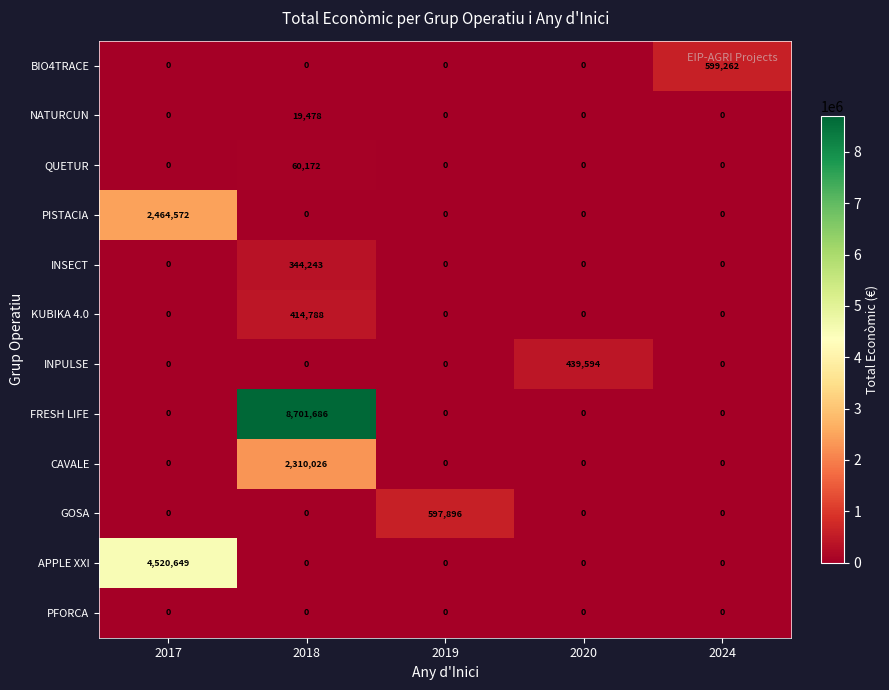

What is the maximum value shown in the chart?

8701686